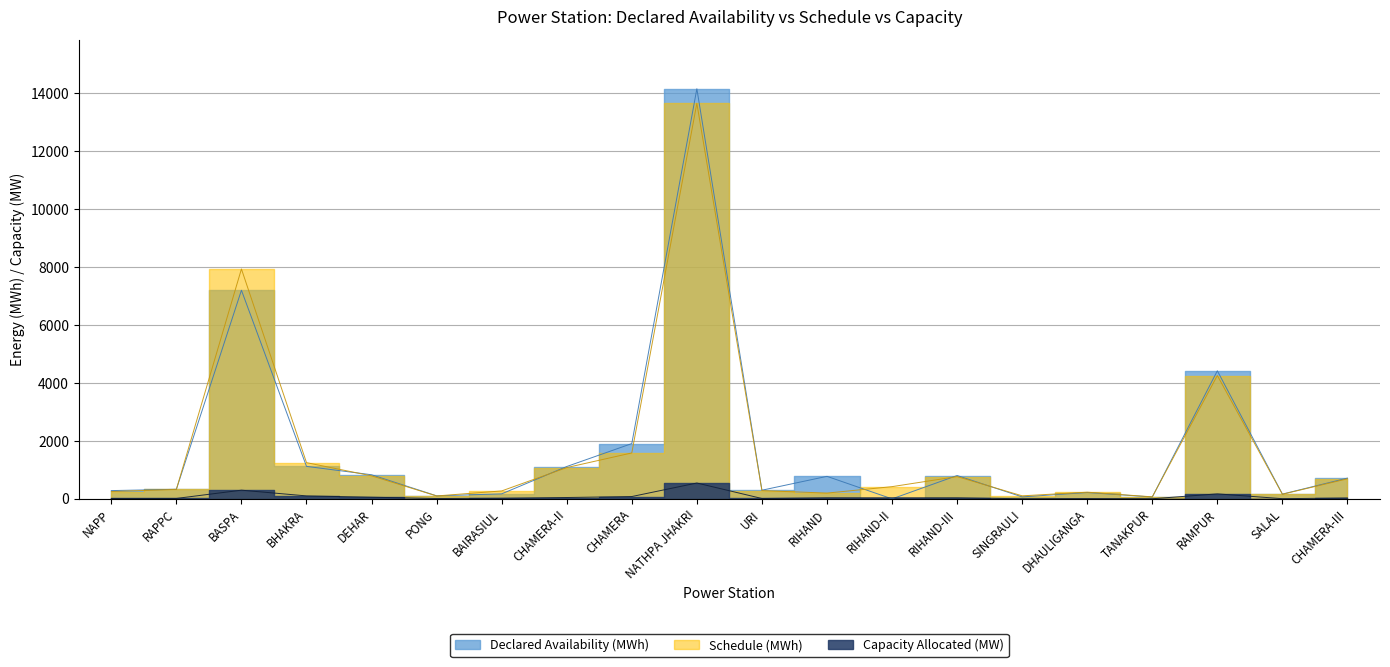

What is the difference between the highest and lowest values at RAMPUR?

4246.3